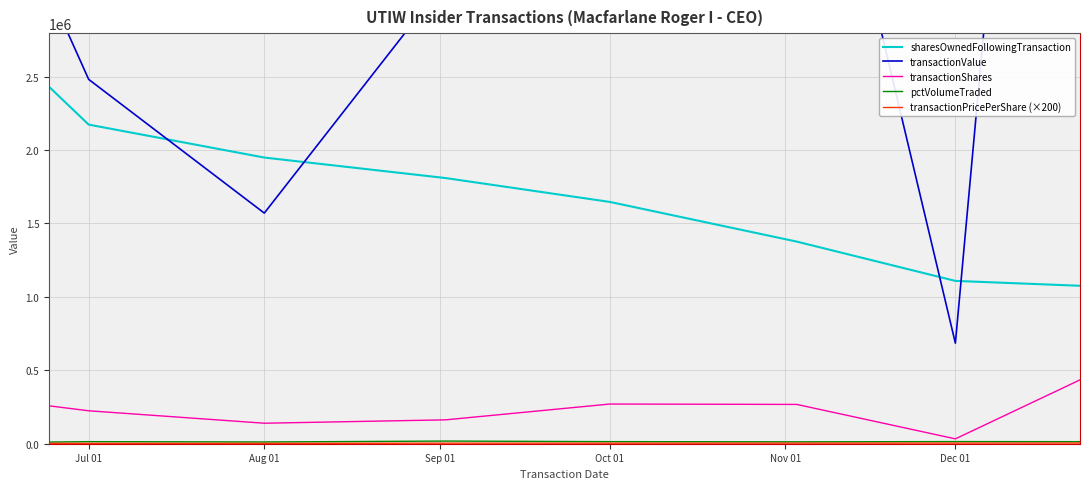

True or false: sharesOwnedFollowingTransaction and transactionShares intersect in this chart.

False